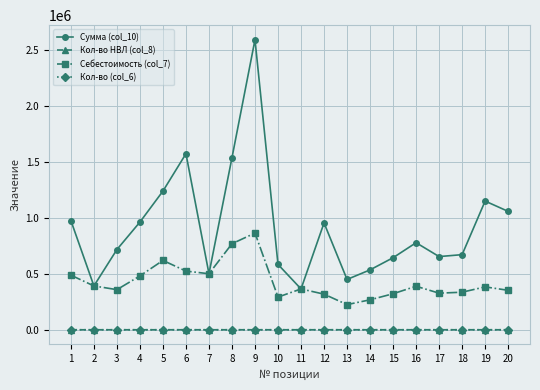

Reading left to right, list all the values displayed in this chart.

Сумма (col_10): 974061.0	390993.3	715628.5	960700.0	1237057.7	1570493.5	499808.4	1535000.5	2587881.2	583051.3	364241.7	953149.7	448869.6	534329.0	642664.2	776589.1	652893.3	670081.7	1148099.1	1056056.0
Кол-во НВЛ (col_8): 2.0	1.0	2.0	2.0	2.0	3.0	1.0	2.0	3.0	2.0	1.0	3.0	2.0	2.0	2.0	2.0	2.0	2.0	3.0	3.0
Себестоимость (col_7): 487030.5	390993.3	357814.3	480350.0	618528.8	523497.8	499808.4	767500.2	862627.1	291525.6	364241.7	317716.5	224434.8	267164.5	321332.1	388294.6	326446.7	335040.8	382699.7	352018.7
Кол-во (col_6): 2.0	1.0	2.0	2.0	2.0	3.0	1.0	2.0	3.0	2.0	1.0	3.0	2.0	2.0	2.0	2.0	2.0	2.0	3.0	3.0